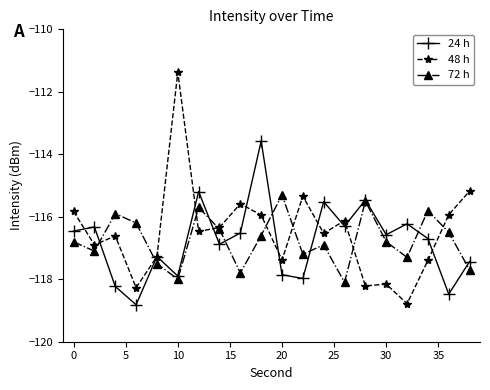

What is the value of the 24 h point at the 20th from the left?

-117.4